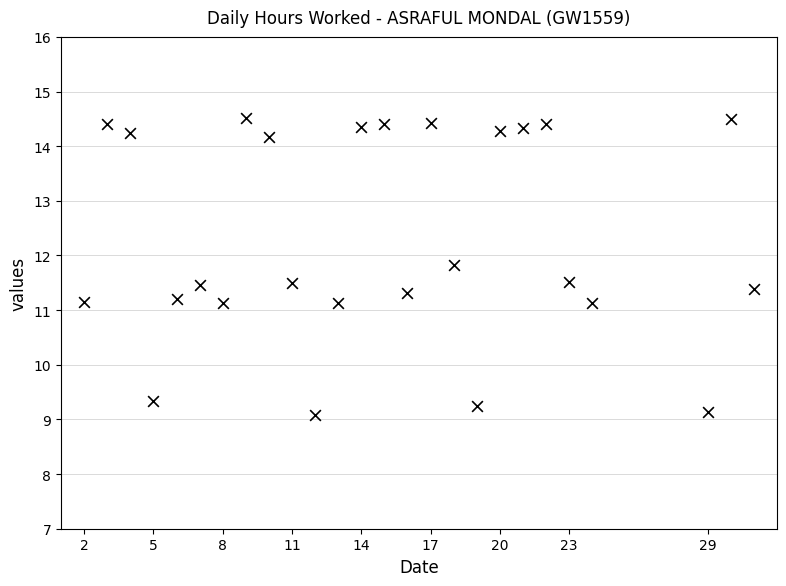

What is the range of X values (max minus min)?

29.0